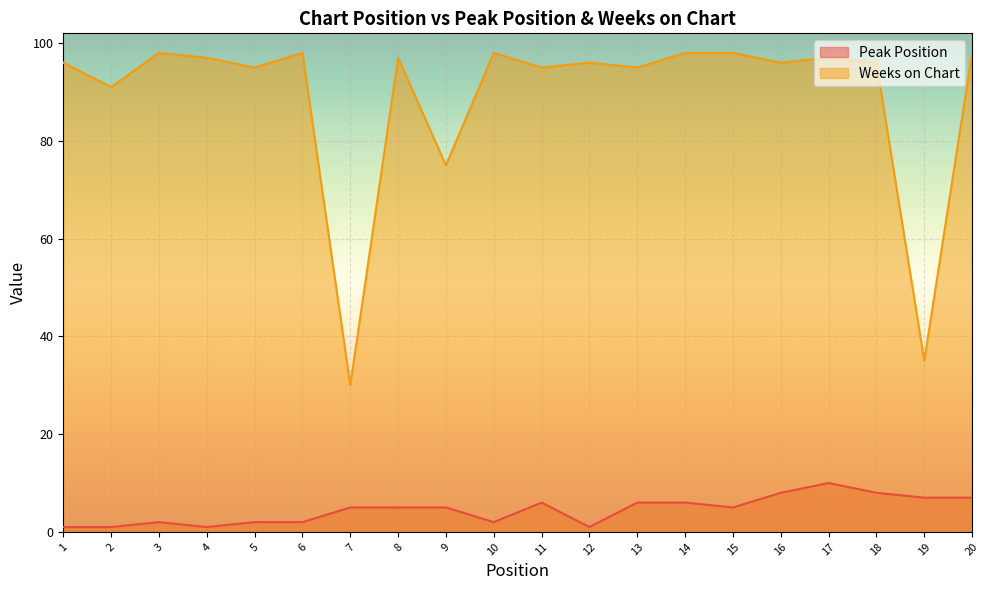

What is the lowest value of the Peak Position series?

1